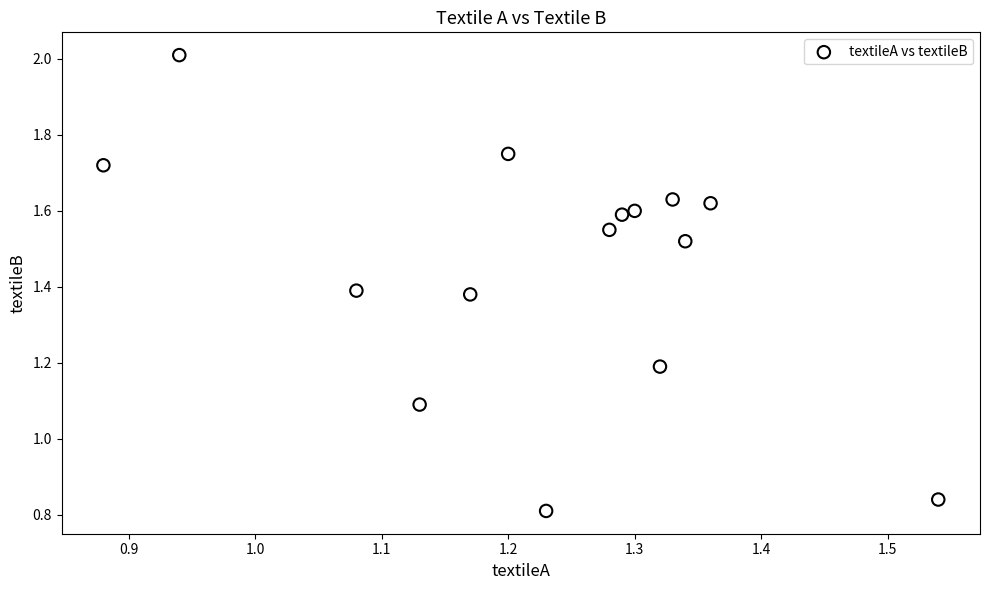

What Y value in the scatter plot is closest to 1?

1.1